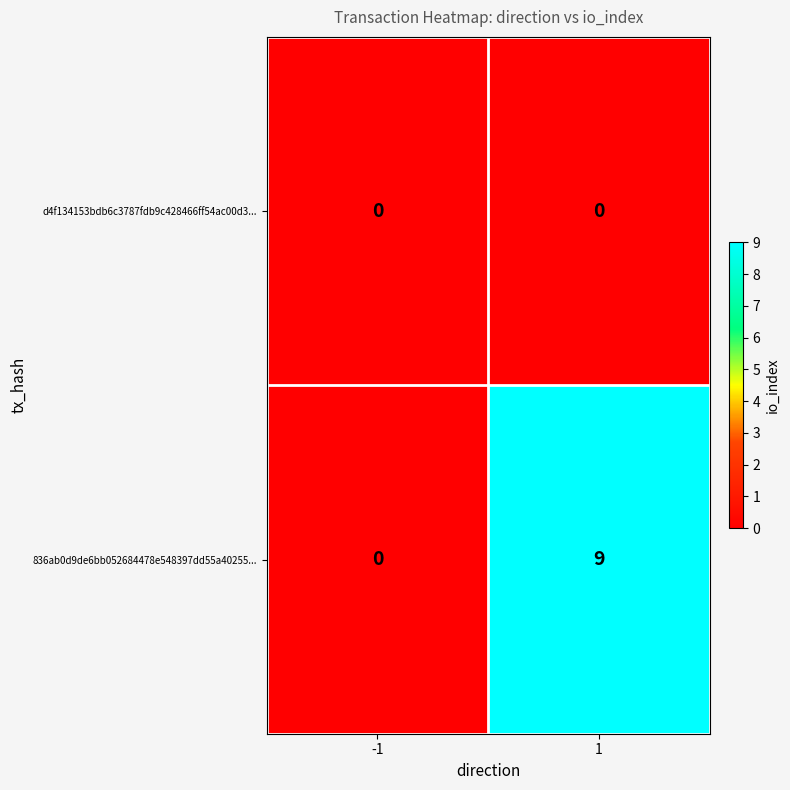

The 836ab0d9de6bb052684478e548397dd55a40255... series shows 15 at 1. True or false?

False